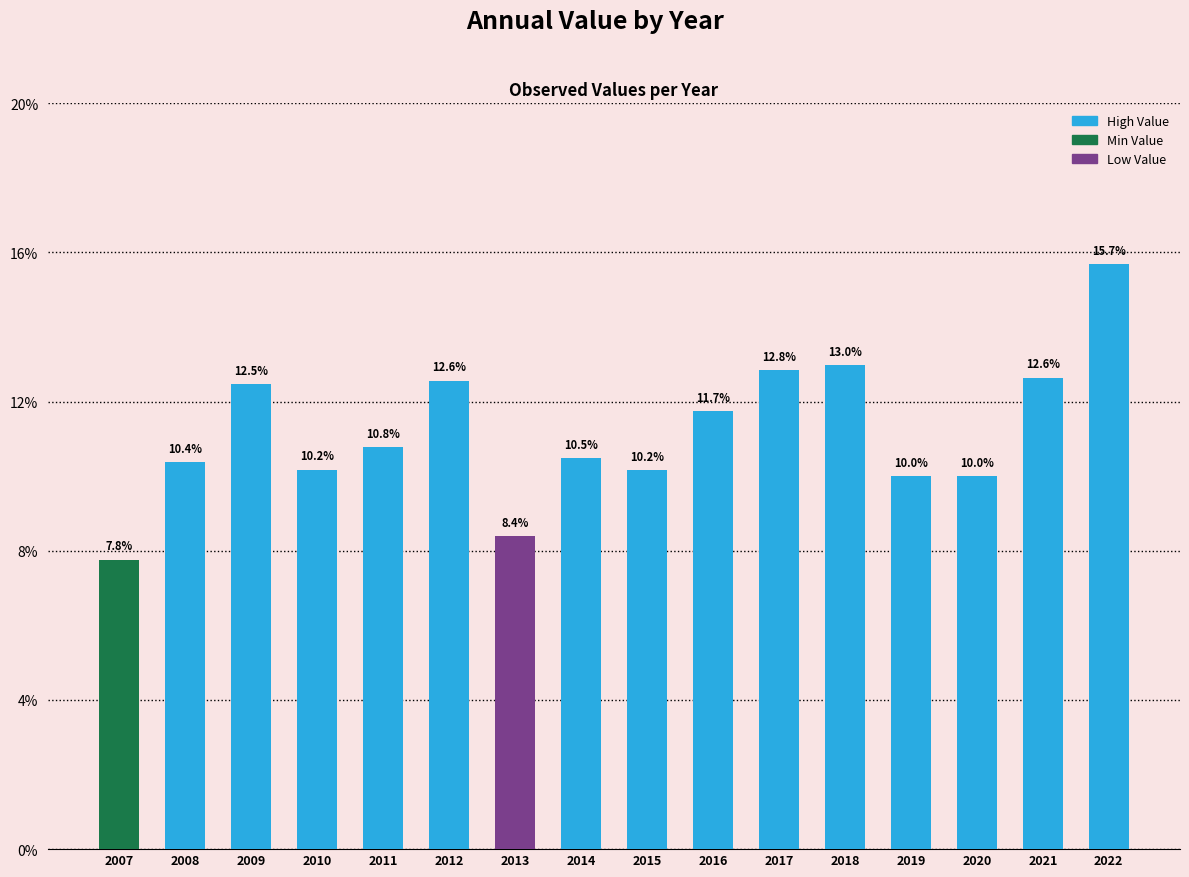

Count the values in the range 0 to 1.

16